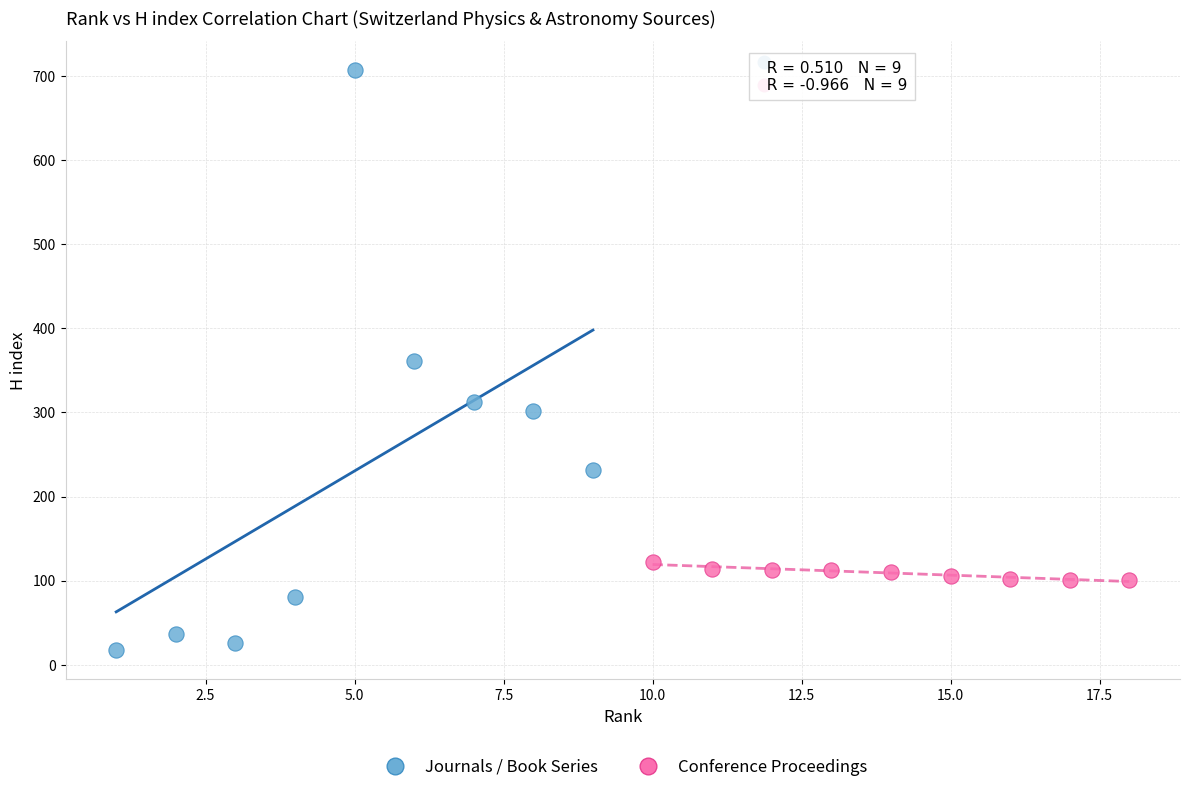

Which series reaches the minimum Y coordinate?

Journals / Book Series